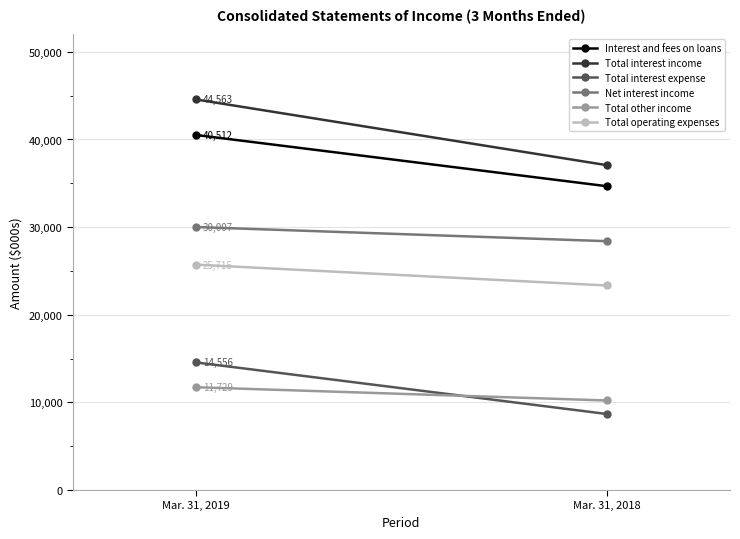

What is the difference between the Total interest income values at Mar. 31, 2019 and Mar. 31, 2018?

7495